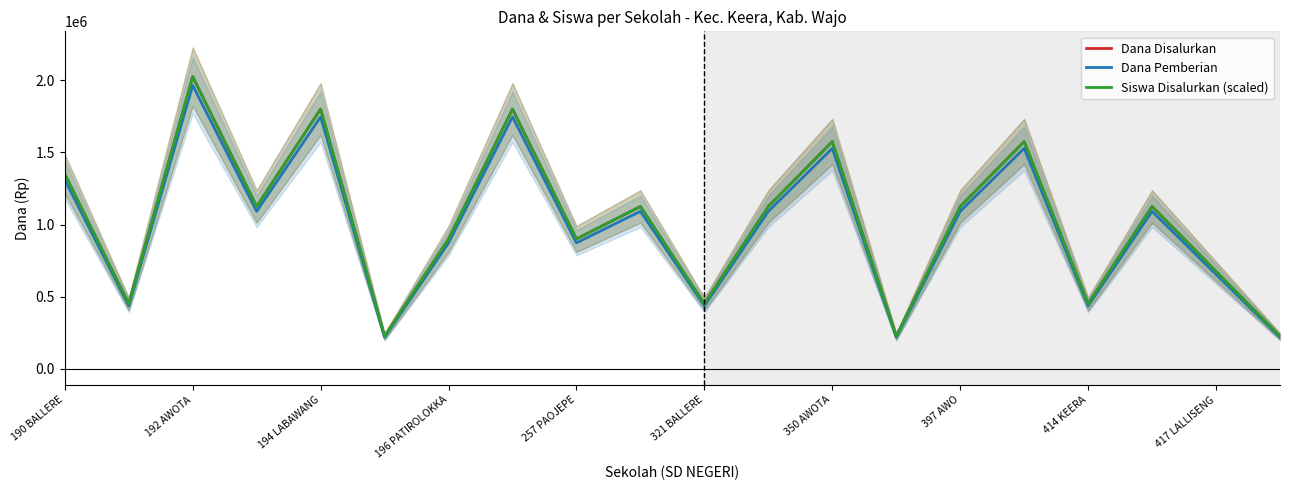

What is the average value of the Dana Disalurkan series?

1012500